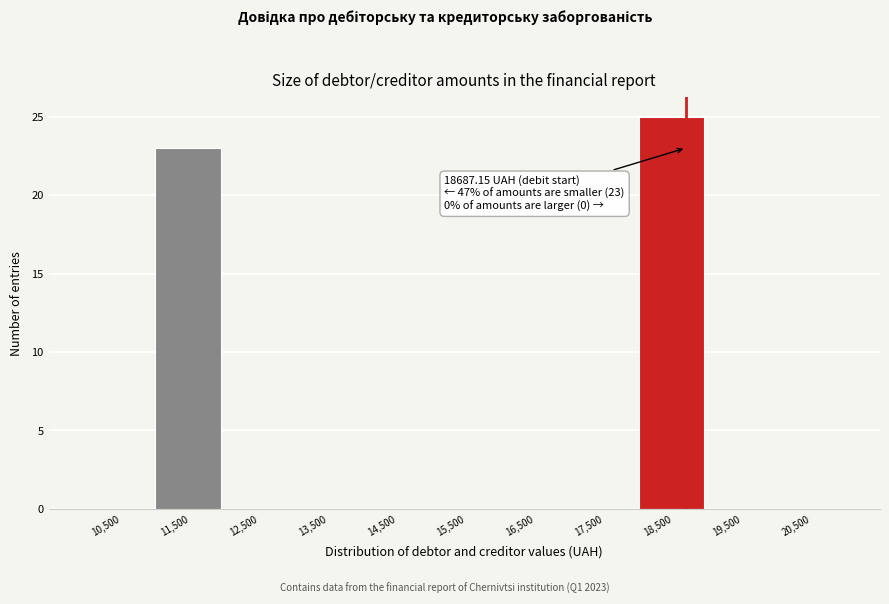

Over which range of the x-axis is the bar tallest?

18000 to 19000